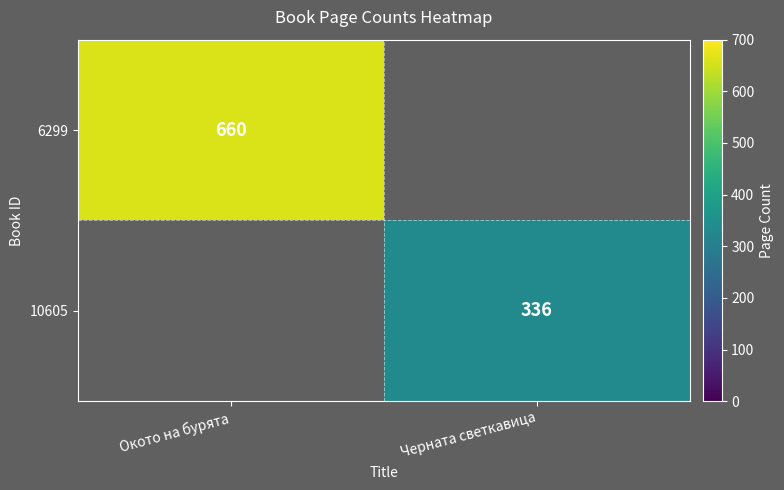

How many categories are shown in the chart?

2